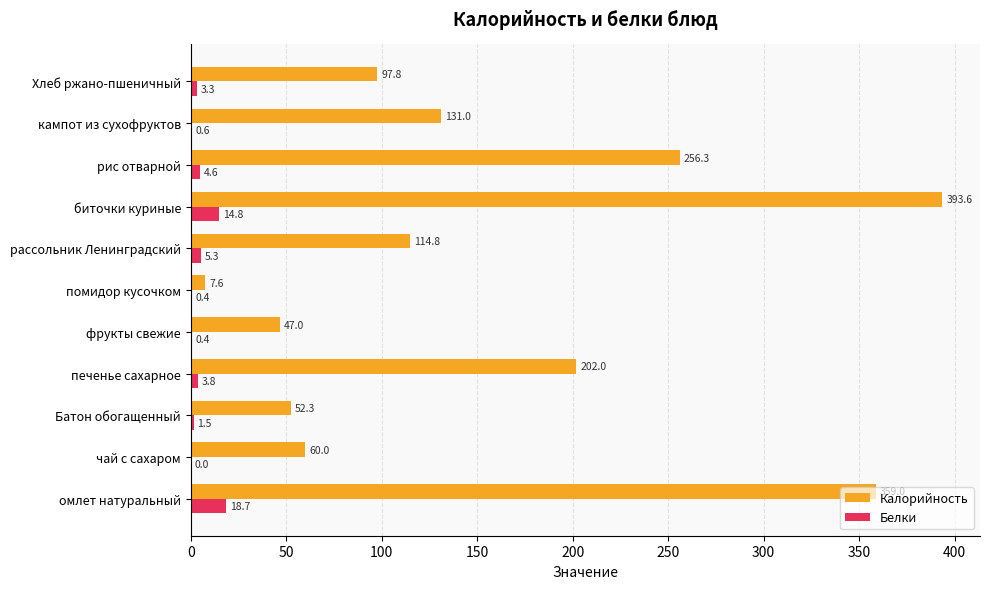

What is the greatest value displayed?

393.6